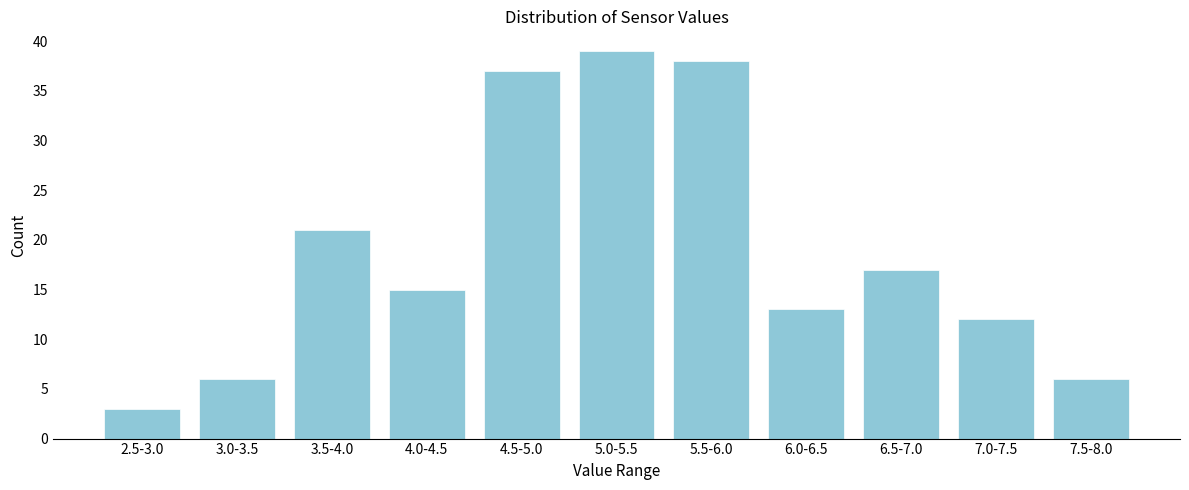

Reading left to right, what are all the values shown in this chart?

3	6	21	15	37	39	38	13	17	12	6